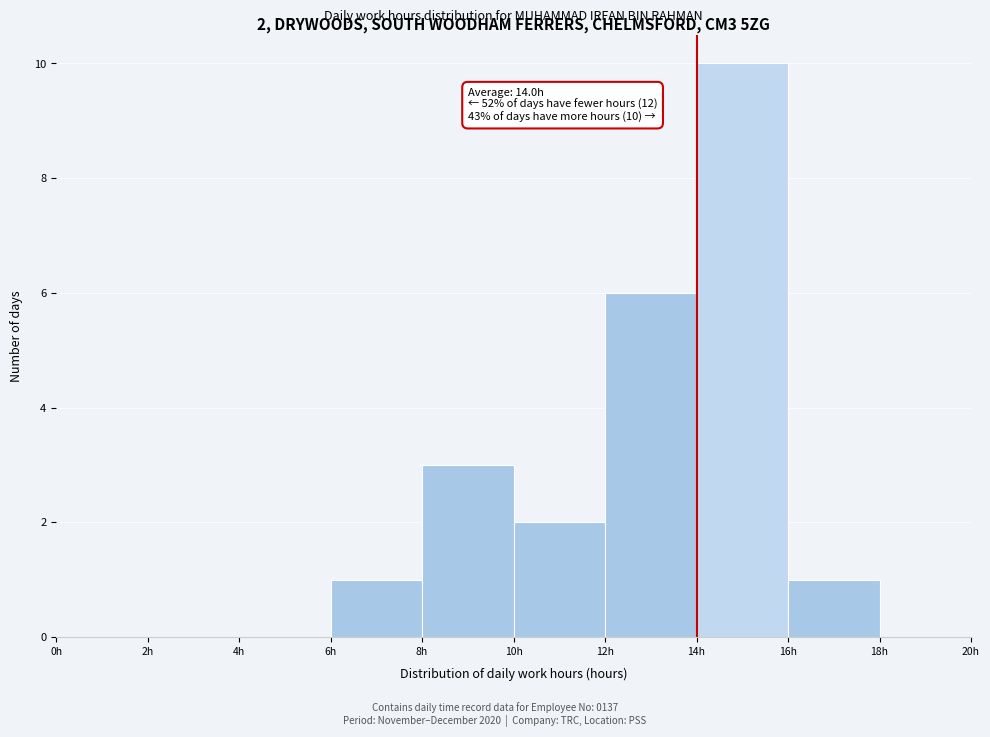

Which range on the x-axis has the tallest bar?

14 to 16